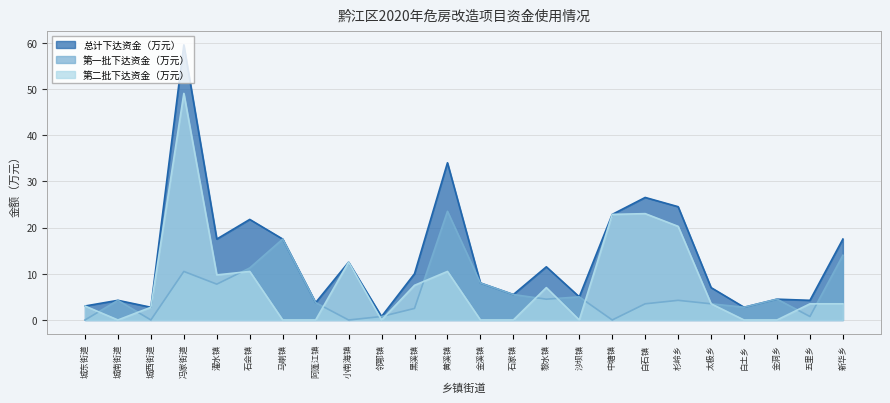

Reading left to right, what are all the values shown in this chart?

总计下达资金（万元）: 3.0	4.2	2.8	59.5	17.5	21.8	17.5	3.8	12.5	0.8	10.0	34.0	8.0	5.5	11.5	5.0	22.8	26.5	24.5	7.0	2.8	4.5	4.2	17.5
第一批下达资金（万元）: 0.0	4.2	0.0	10.5	7.8	11.2	17.5	3.8	0.0	0.8	2.5	23.5	8.0	5.5	4.5	5.0	0.0	3.5	4.2	3.5	2.8	4.5	0.8	14.0
第二批下达资金（万元）: 3.0	0.0	2.8	49.0	9.8	10.5	0.0	0.0	12.5	0.0	7.5	10.5	0.0	0.0	7.0	0.0	22.8	23.0	20.2	3.5	0.0	0.0	3.5	3.5